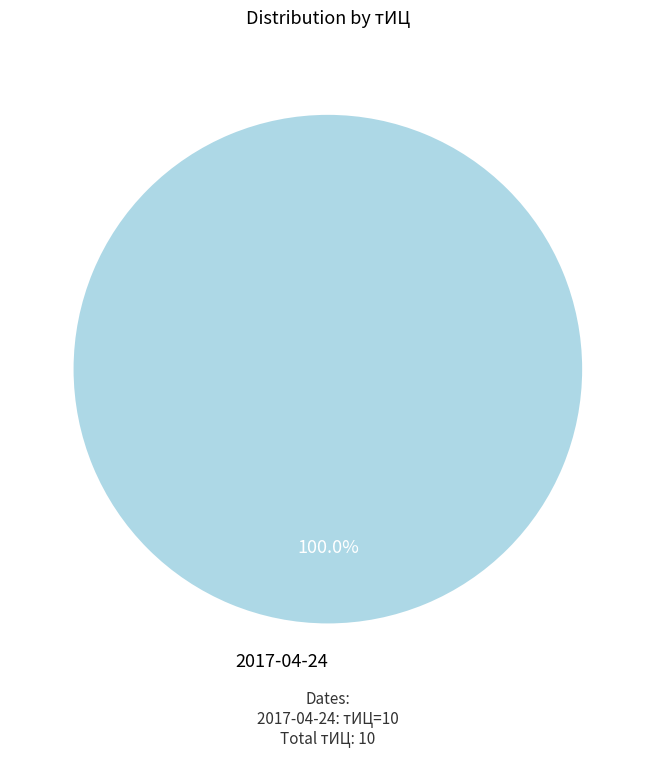

What is the majority slice?

2017-04-24